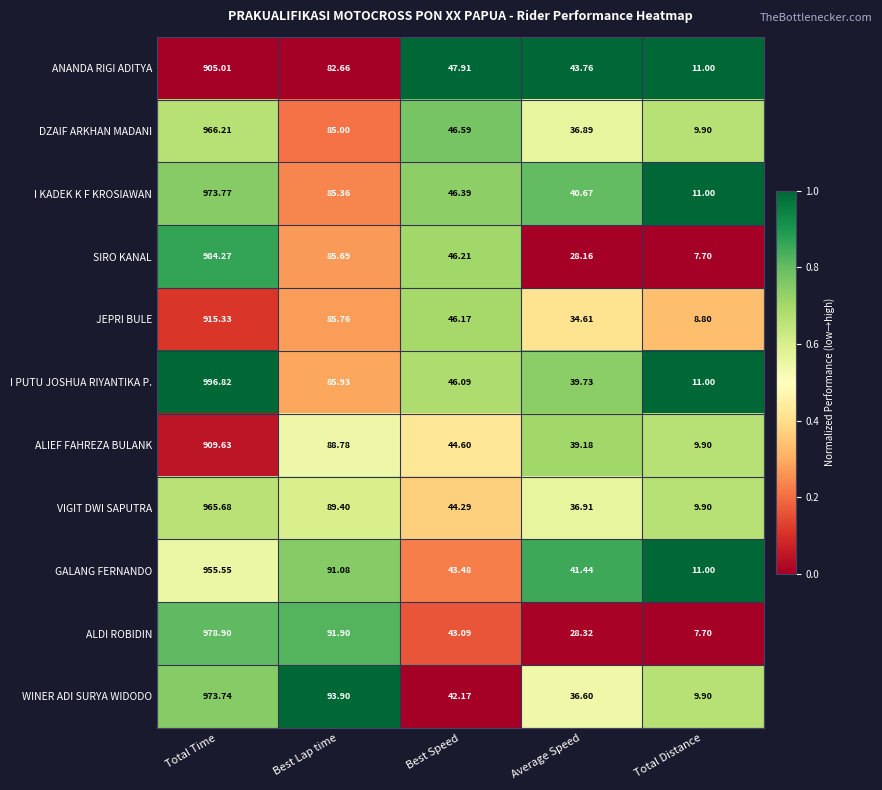

Which series has the largest total across all categories?

I PUTU JOSHUA RIYANTIKA P.